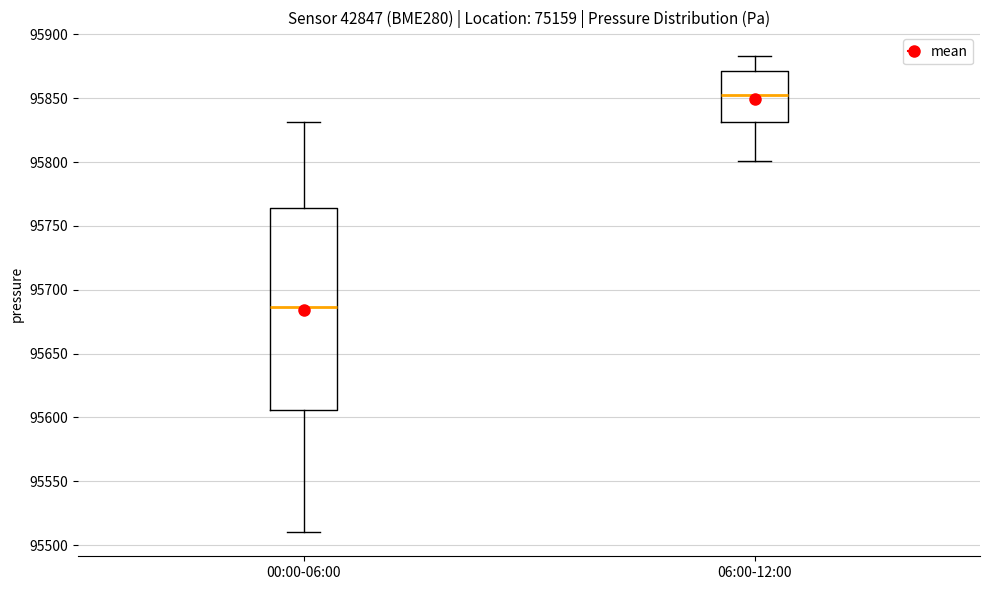

Reading left to right, read every box against the y-axis: the position of its median line, the range the box covers, and the ends of its whiskers. The values are not printed on the chart, so give them approximately, as read against the axis.

00:00-06:00: median 95685, box 95605 to 95765, whiskers 95510 to 95830
06:00-12:00: median 95855, box 95830 to 95870, whiskers 95800 to 95885